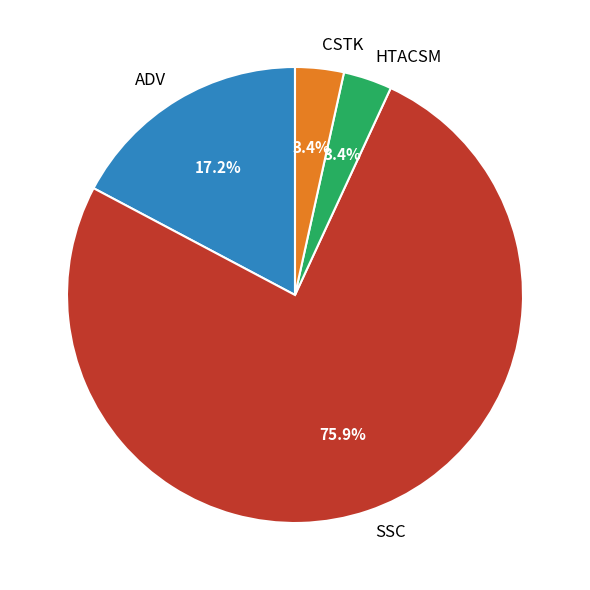

Between SSC and HTACSM, which is larger?

SSC